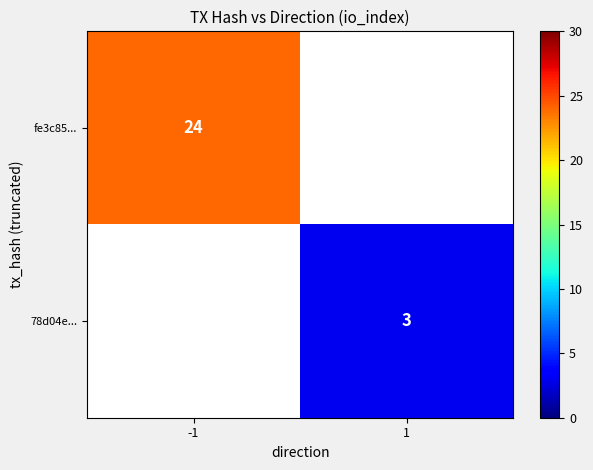

Is the value of 78d04e... at 1 greater than the value of fe3c85... at -1?

No